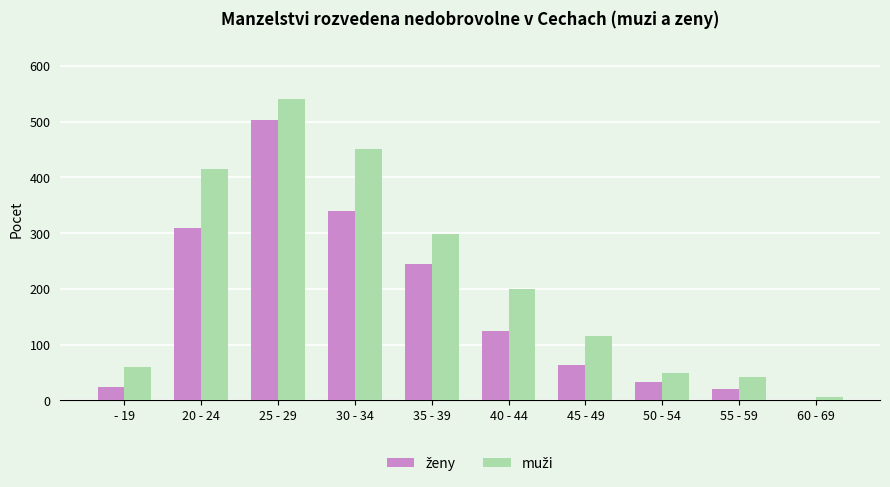

At which category is the sum across all series the highest?

25 - 29